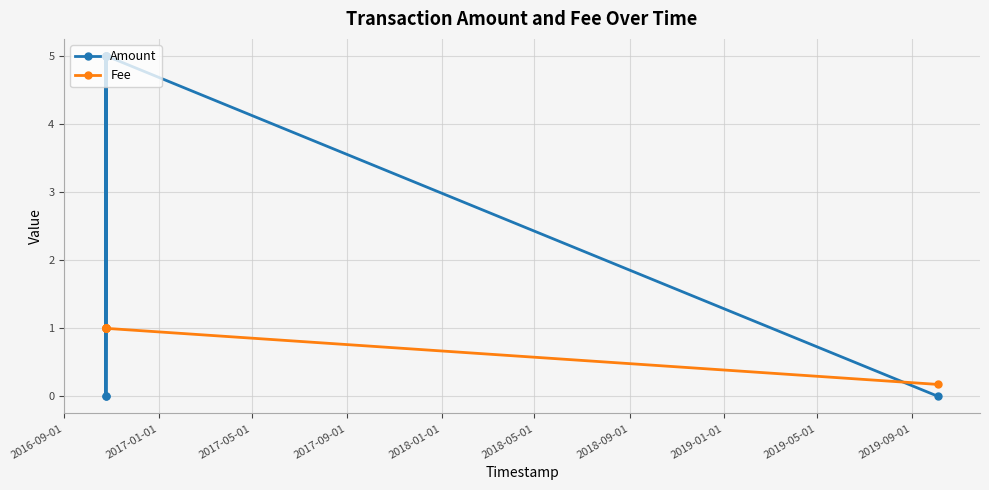

What is the difference between the maximum and minimum values in the Amount series?

5.0